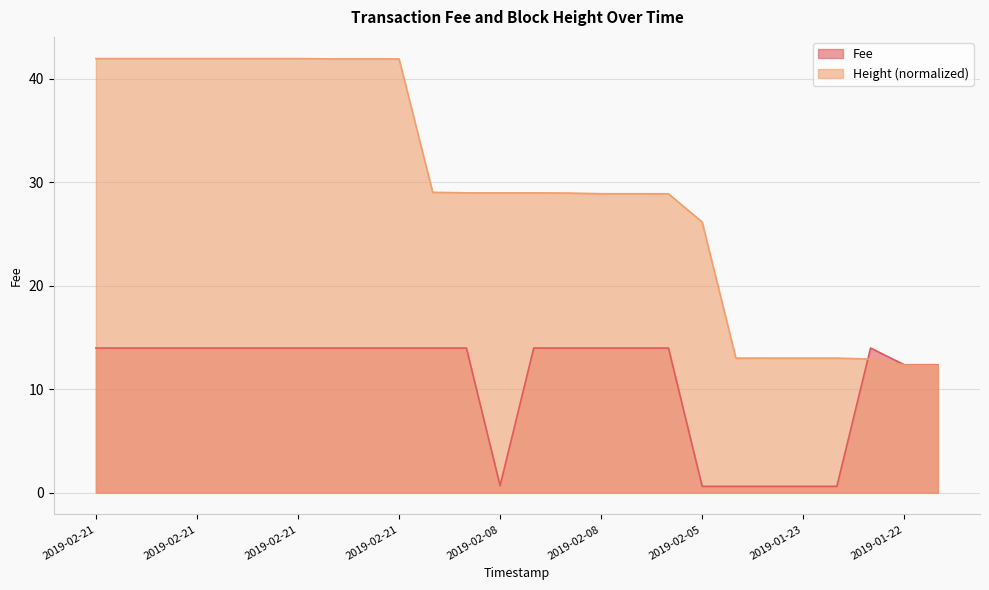

How many lines are shown in the chart?

2